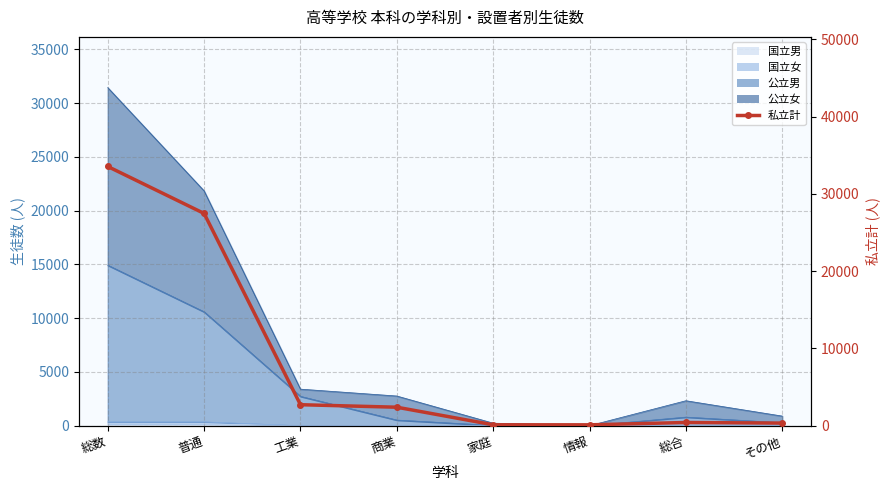

Rank the categories by value from highest to lowest.

総数, 普通, 工業, 商業, 総合, その他, 家庭, 情報